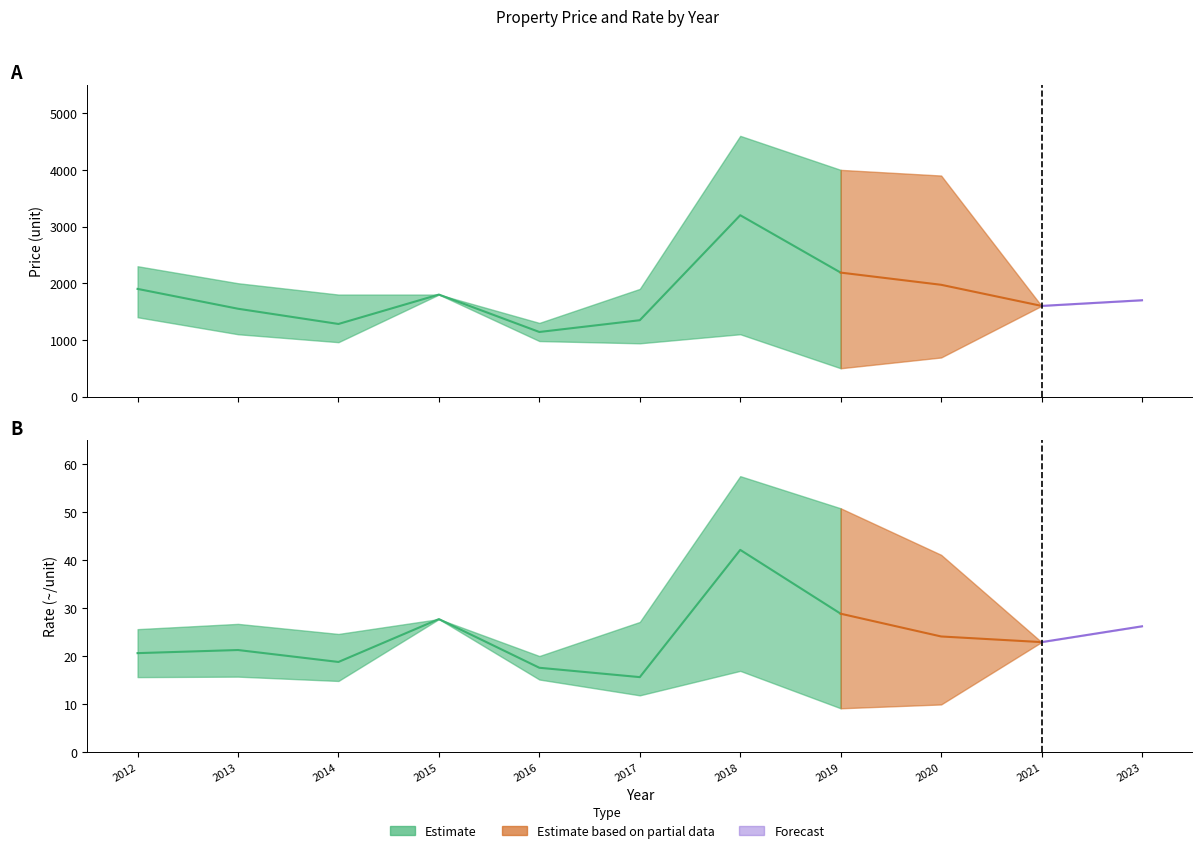

At how many categories does at least one series exceed 2756?

3